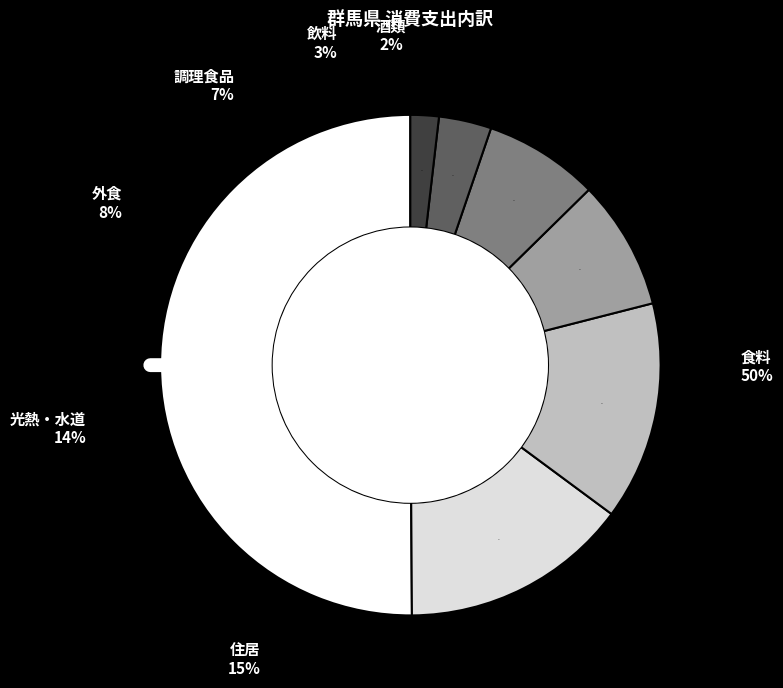

What is the largest slice in the pie chart?

食料